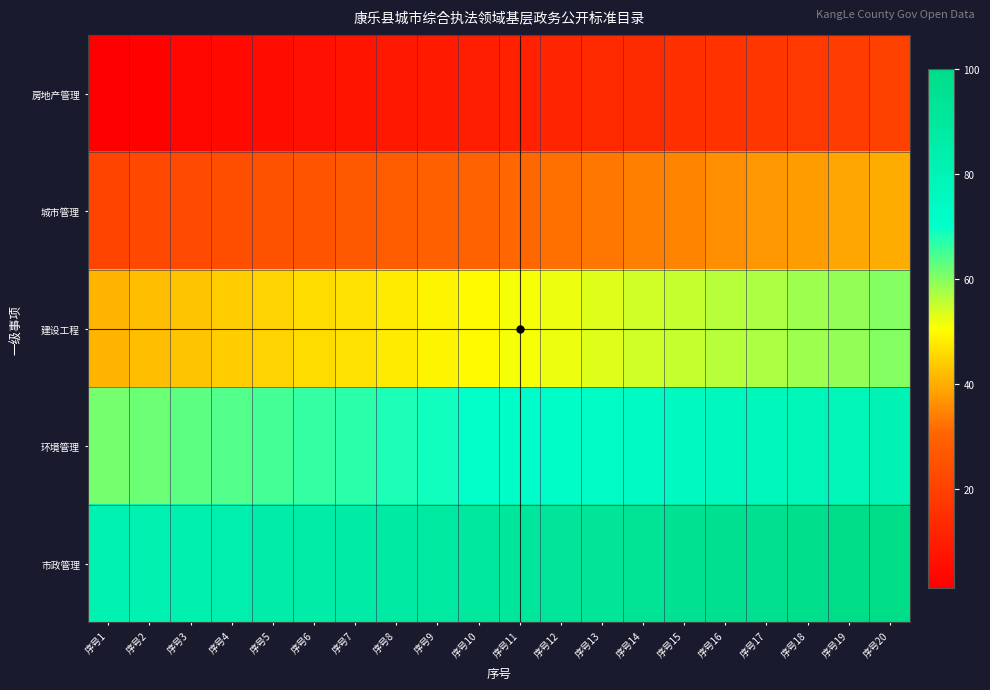

Reading left to right, what are all the values shown in this chart?

房地产管理: 序号1=1	序号2=2	序号3=3	序号4=4	序号5=5	序号6=6	序号7=7	序号8=8	序号9=9	序号10=10	序号11=11	序号12=12	序号13=13	序号14=14	序号15=15	序号16=16	序号17=17	序号18=18	序号19=19	序号20=20
城市管理: 序号1=21	序号2=22	序号3=23	序号4=24	序号5=25	序号6=26	序号7=27	序号8=28	序号9=29	序号10=30	序号11=31	序号12=32	序号13=33	序号14=34	序号15=35	序号16=36	序号17=37	序号18=38	序号19=39	序号20=40
建设工程: 序号1=41	序号2=42	序号3=43	序号4=44	序号5=45	序号6=46	序号7=47	序号8=48	序号9=49	序号10=50	序号11=51	序号12=52	序号13=53	序号14=54	序号15=55	序号16=56	序号17=57	序号18=58	序号19=59	序号20=60
环境管理: 序号1=61	序号2=62	序号3=63	序号4=64	序号5=65	序号6=66	序号7=67	序号8=68	序号9=69	序号10=70	序号11=71	序号12=72	序号13=73	序号14=74	序号15=75	序号16=76	序号17=77	序号18=78	序号19=79	序号20=80
市政管理: 序号1=81	序号2=82	序号3=83	序号4=84	序号5=85	序号6=86	序号7=87	序号8=88	序号9=89	序号10=90	序号11=91	序号12=92	序号13=93	序号14=94	序号15=95	序号16=96	序号17=97	序号18=98	序号19=99	序号20=100